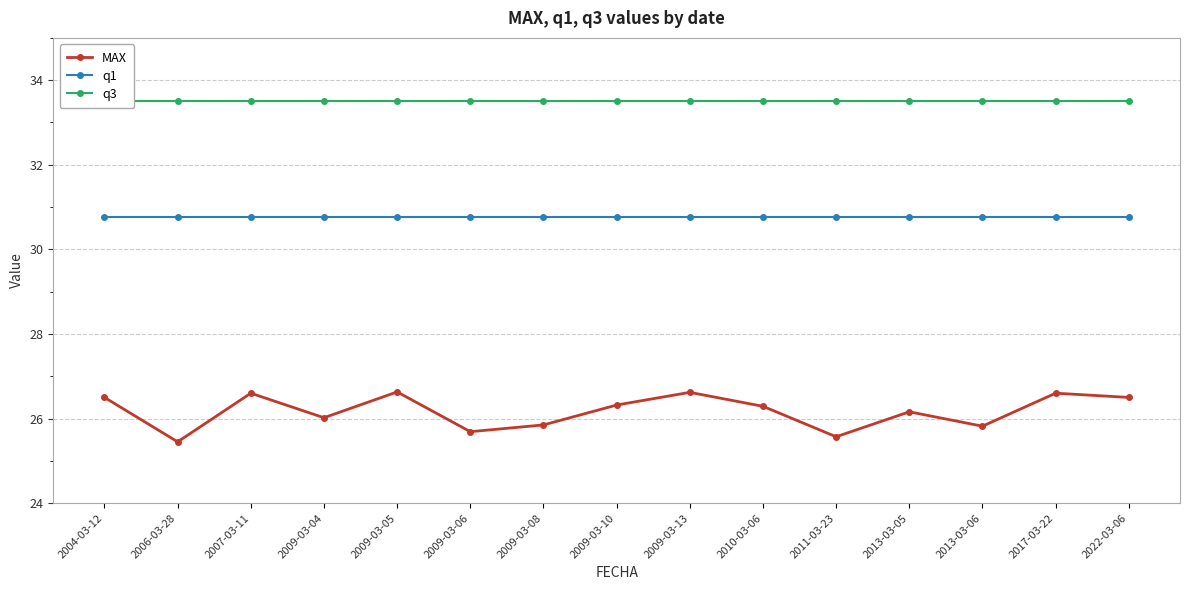

What is the label of the 9th point from the right?

2009-03-08